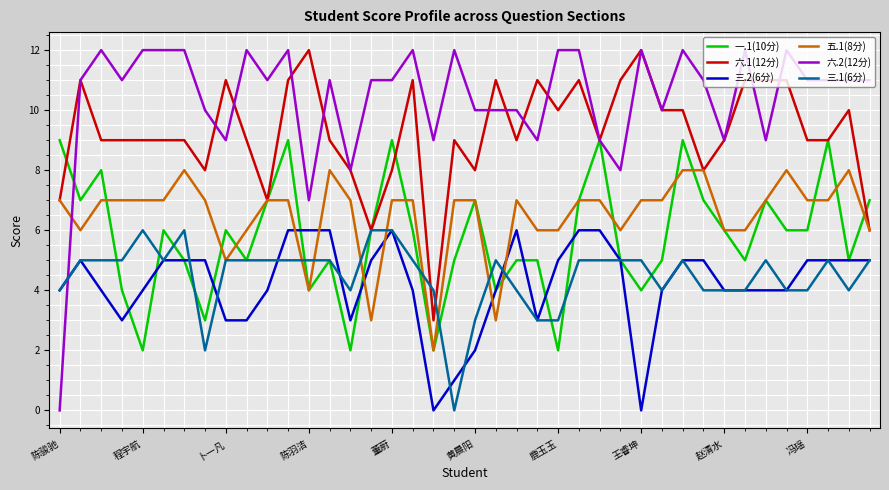

Which series has the largest range (max minus min)?

六.2(12分)